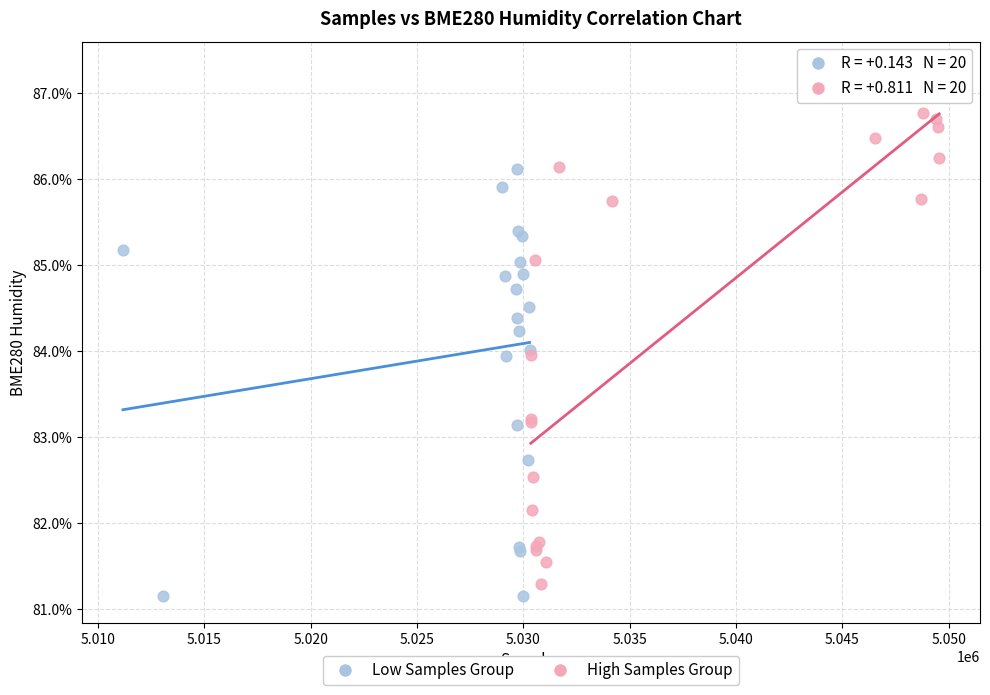

Which series reaches the maximum Y coordinate?

High Samples Group